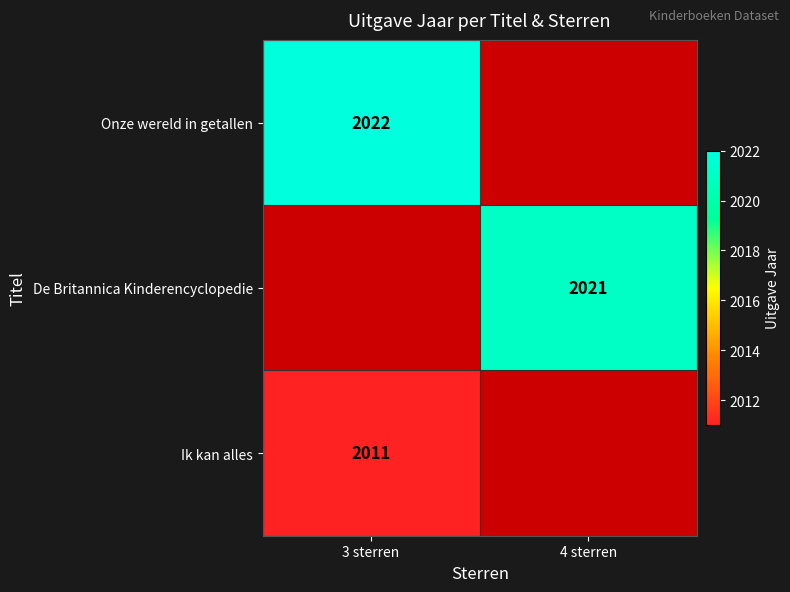

The De Britannica Kinderencyclopedie series shows 2021 at 4 sterren. True or false?

True